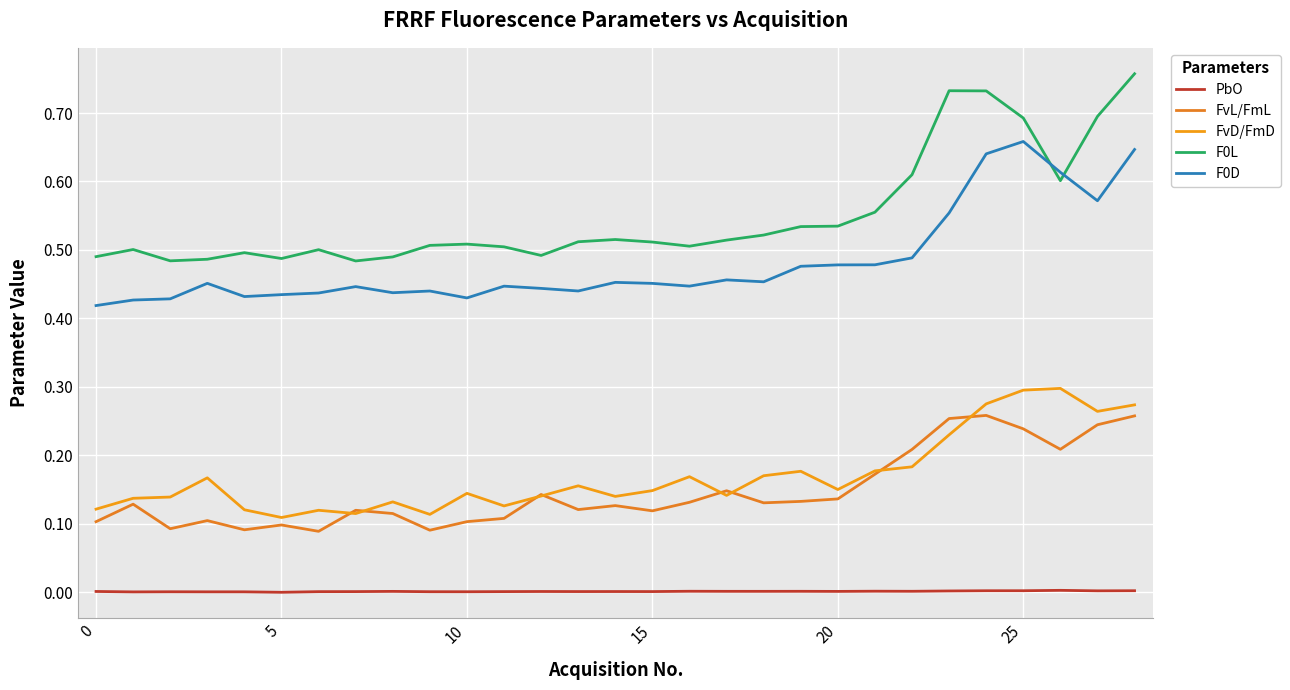

Where is the first local maximum for PbO?

10